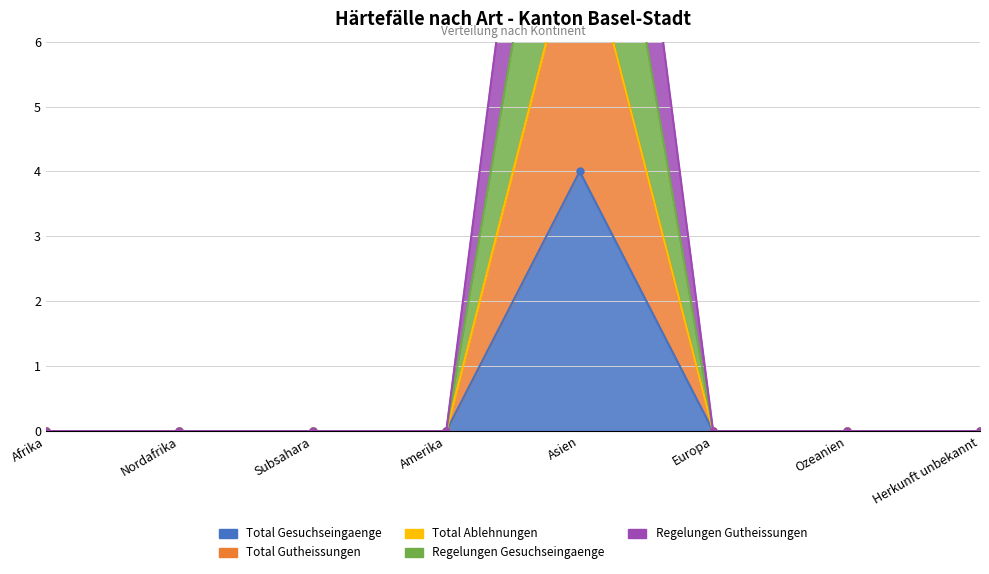

What is the label of the 6th point from the right?

Subsahara